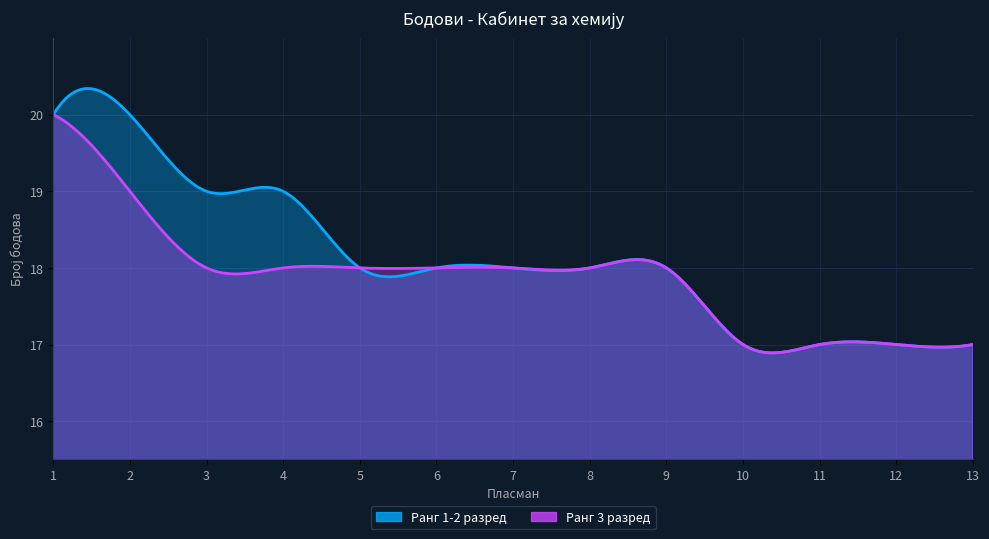

Does the chart have visible grid lines?

Yes